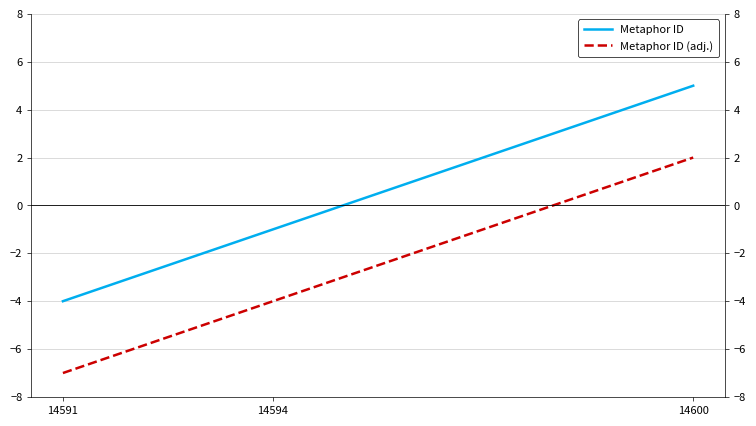

What is the value of the Metaphor ID point at the 1st from the left?

-4